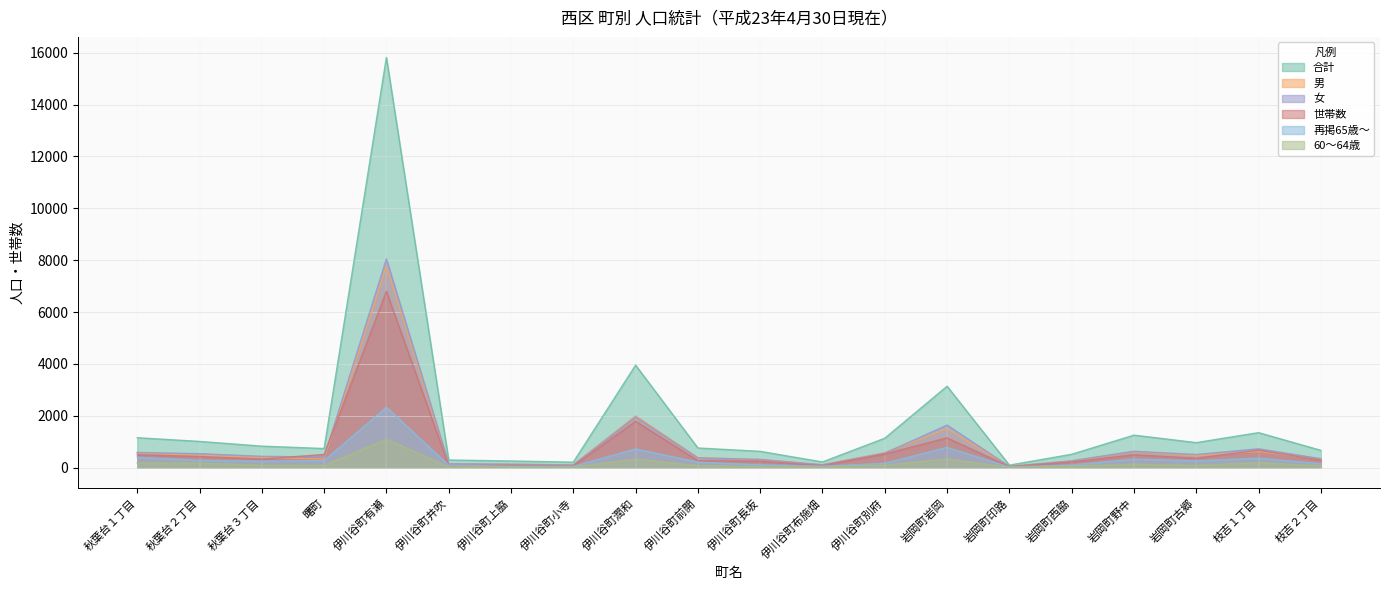

What is the sum of all 世帯数 values?

14921